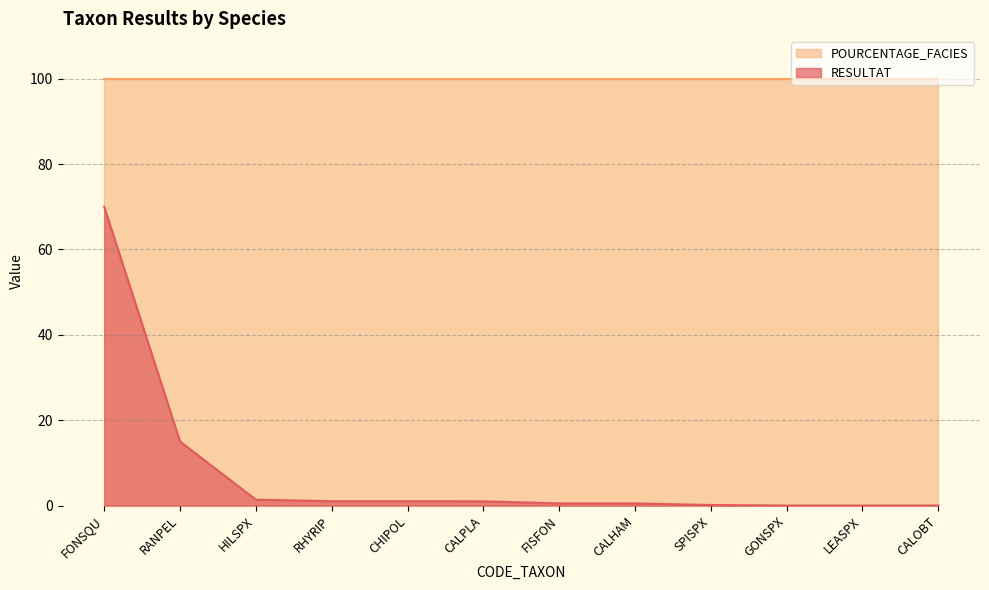

Where does the data first go above 1?

FONSQU